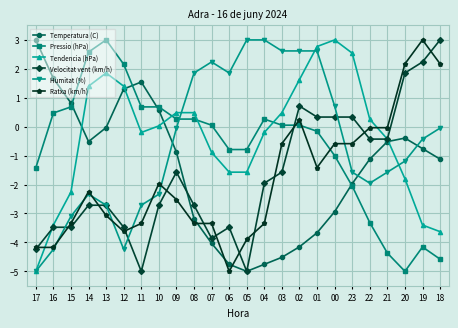

The value of Temperatura (C) at 19 is -0.8. True or false?

True